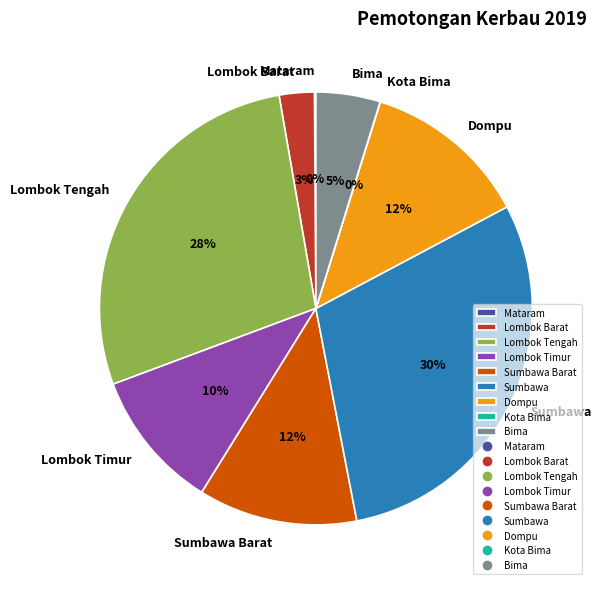

Between Lombok Timur and Sumbawa Barat, which is larger?

Sumbawa Barat